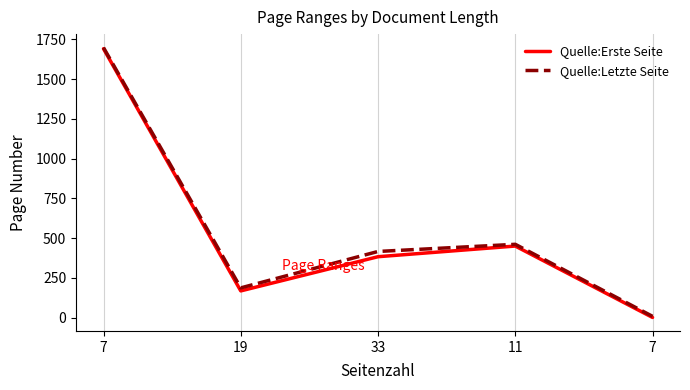

Is this an area chart (filled region under the line)?

No